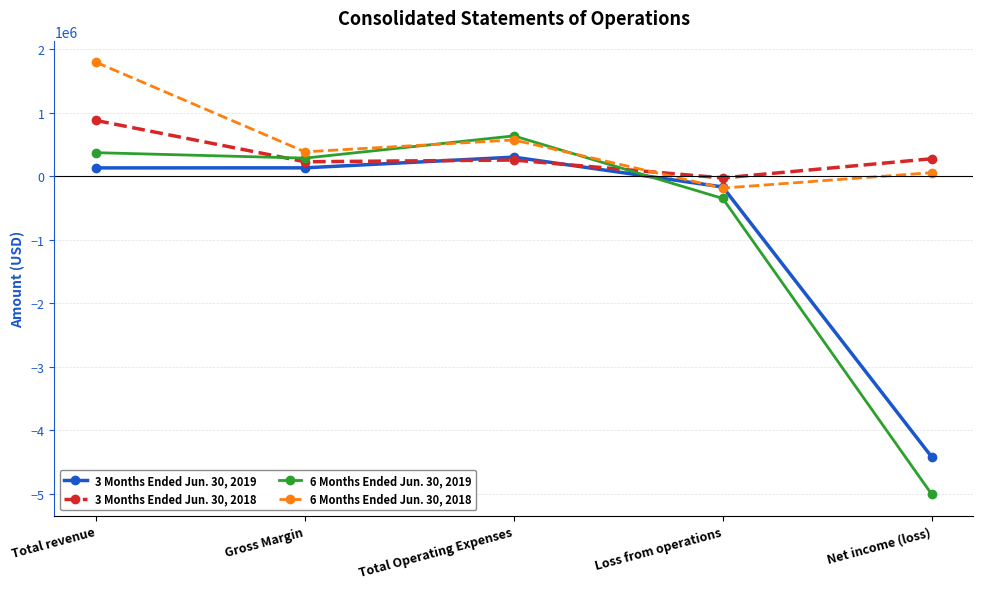

Which series has the largest range (max minus min)?

6 Months Ended Jun. 30, 2019